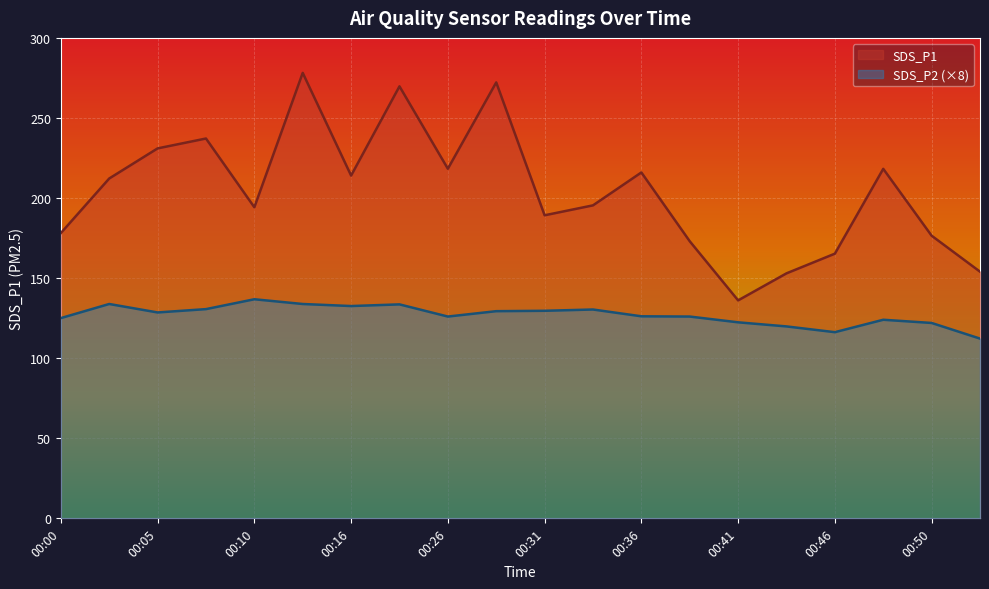

Read the SDS_P1 value at 00:03.

212.2